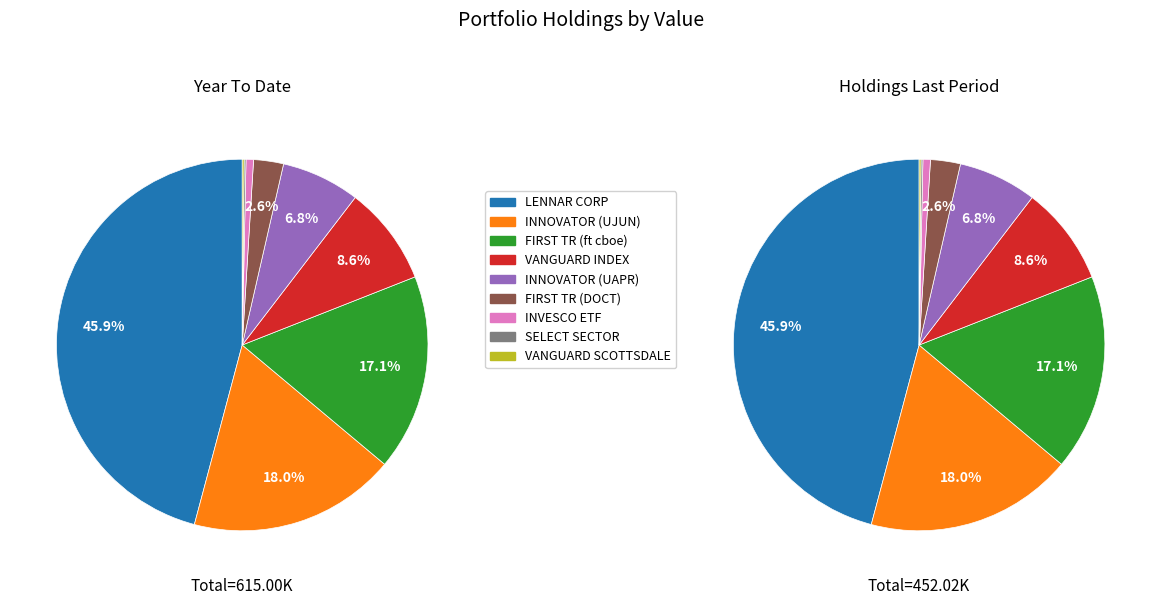

Which has a higher value, SELECT SECTOR SPDR TR or VANGUARD INDEX FDS?

VANGUARD INDEX FDS